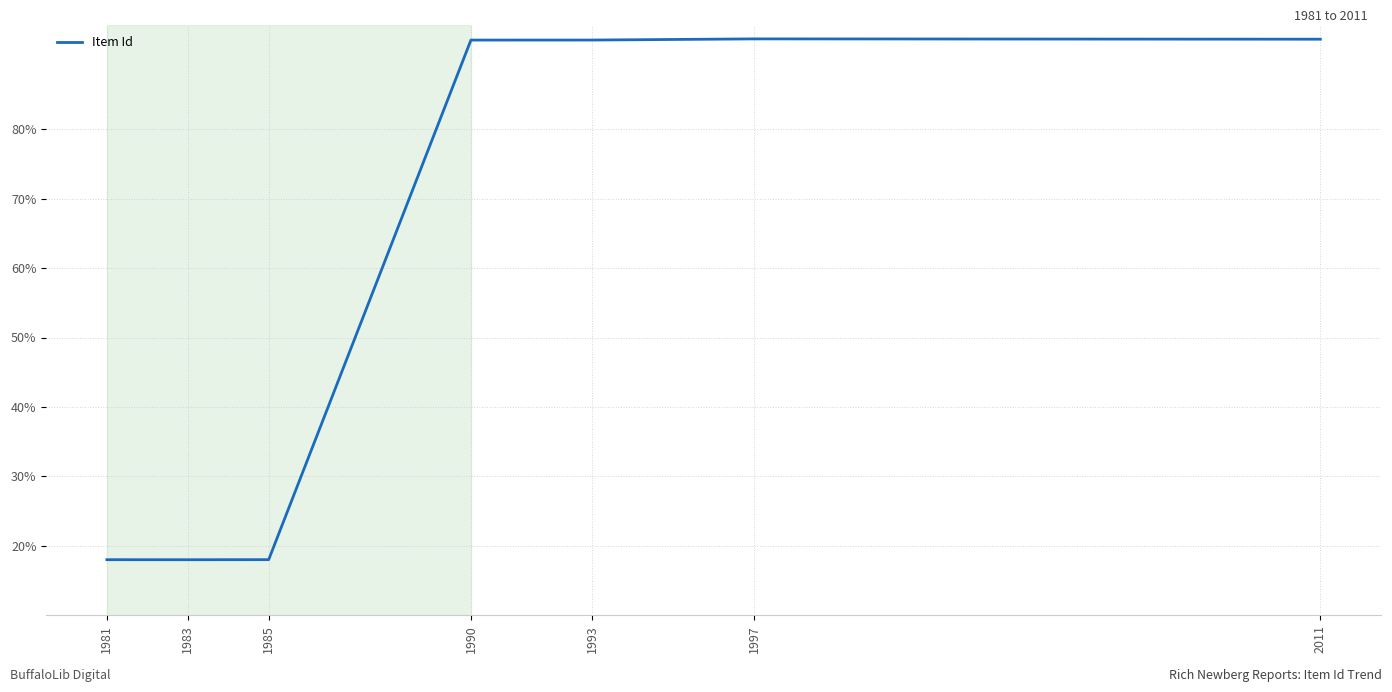

What is the sum of all values?

425.6